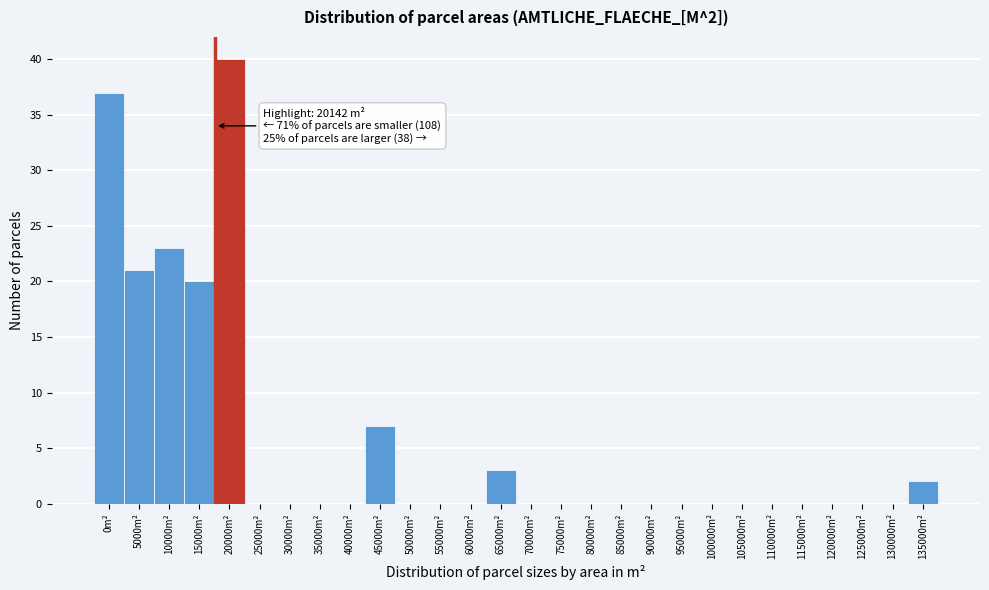

Reading left to right, transcribe all the data shown in this chart.

0m²=37	5000m²=21	10000m²=23	15000m²=20	20000m²=40	25000m²=0	30000m²=0	35000m²=0	40000m²=0	45000m²=7	50000m²=0	55000m²=0	60000m²=0	65000m²=3	70000m²=0	75000m²=0	80000m²=0	85000m²=0	90000m²=0	95000m²=0	100000m²=0	105000m²=0	110000m²=0	115000m²=0	120000m²=0	125000m²=0	130000m²=0	135000m²=2